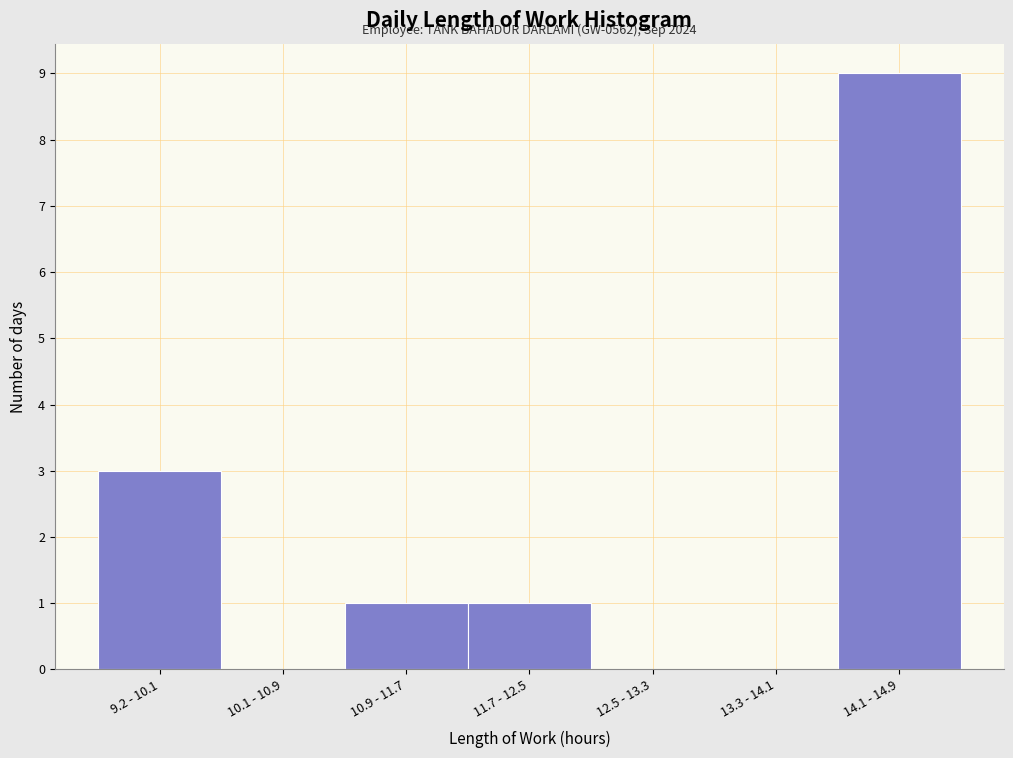

Reading left to right, extract all data points from this chart.

9.2 - 10.1=3	10.1 - 10.9=0	10.9 - 11.7=1	11.7 - 12.5=1	12.5 - 13.3=0	13.3 - 14.1=0	14.1 - 14.9=9